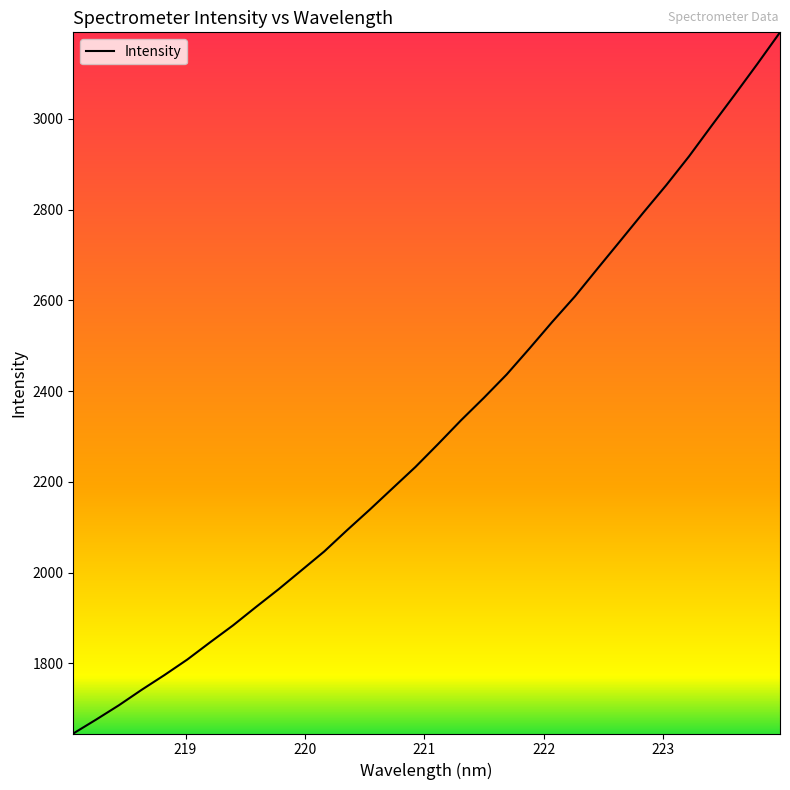

What is the minimum value shown in the chart?

1645.3